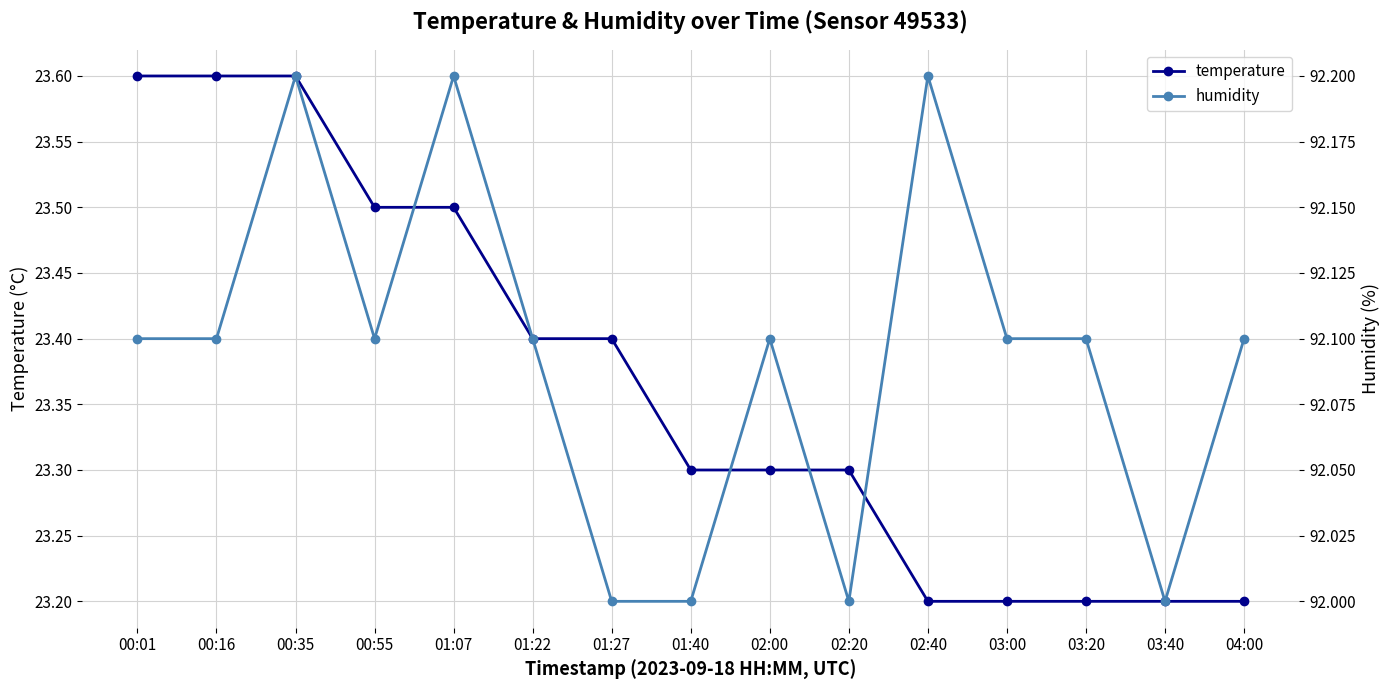

What is the value of the temperature point at the 1st from the left?

23.6